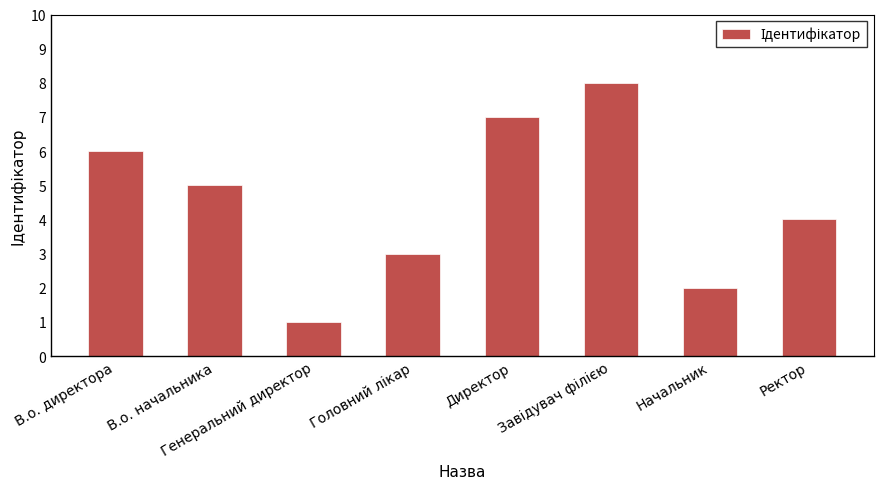

Which category has the lowest value across all series?

Генеральний директор